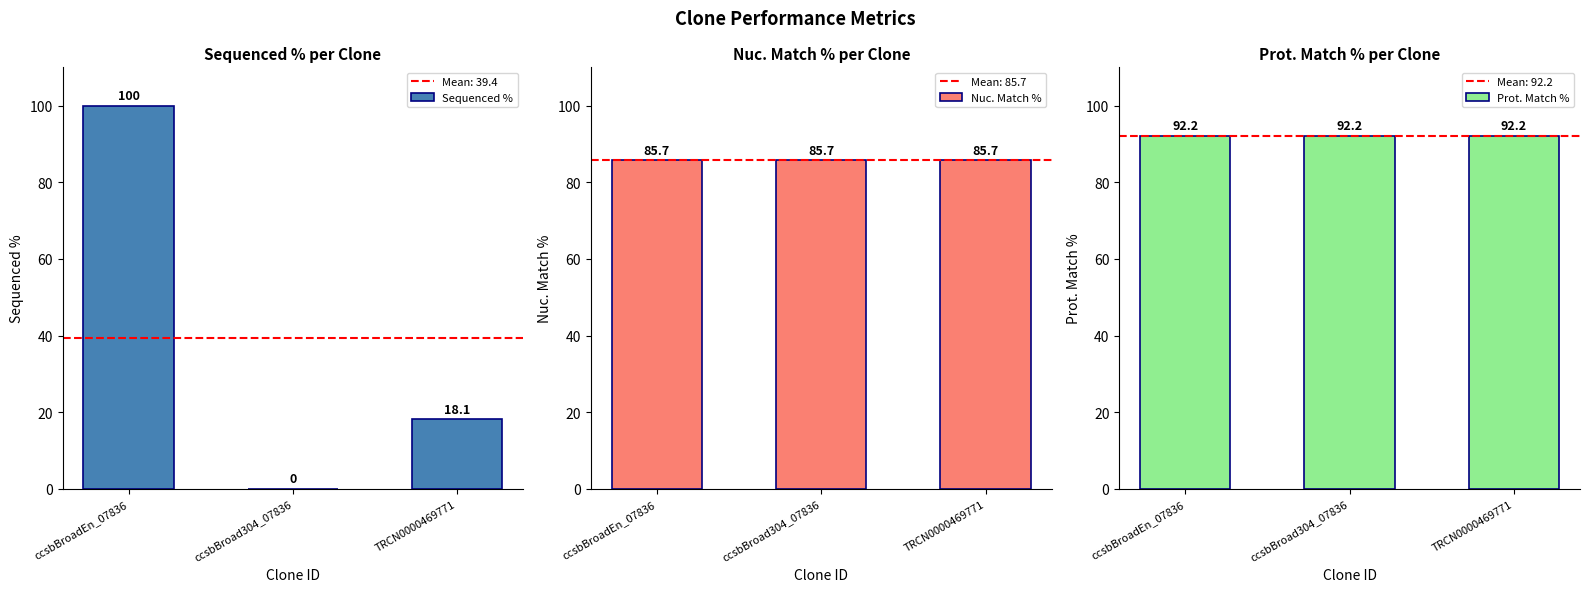

What is the minimum value for Nuc. Match %?

85.7